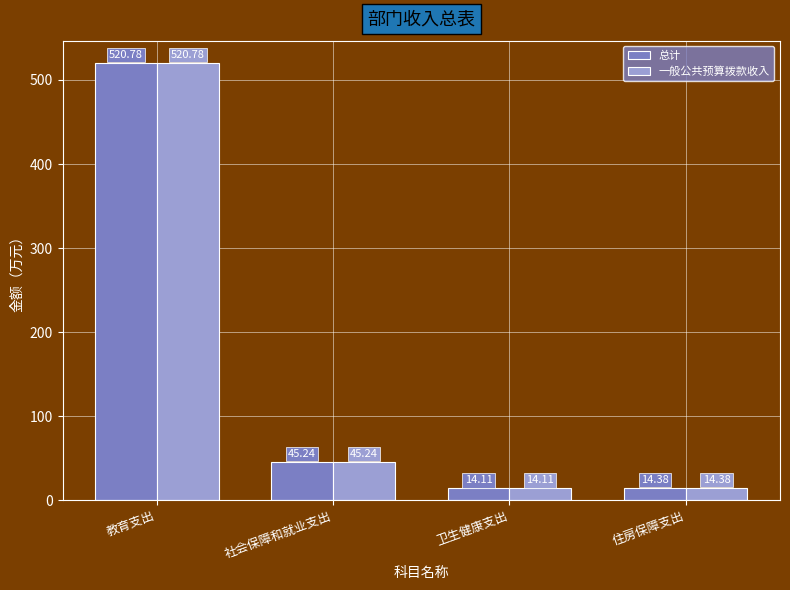

What is the maximum value shown in the chart?

520.8